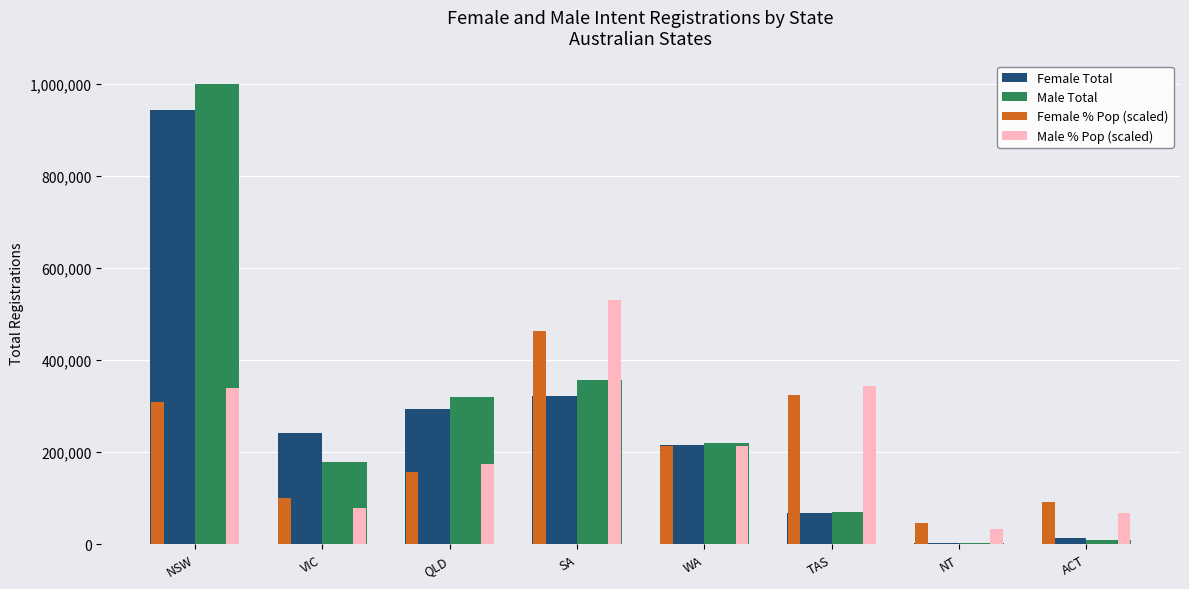

Reading left to right, list all the values displayed in this chart.

Female Total: NSW=942760.0	VIC=240603.0	QLD=294069.0	SA=322272.0	WA=216565.0	TAS=67784.0	NT=3970.0	ACT=14426.0
Male Total: NSW=1000093.0	VIC=179256.0	QLD=319112.0	SA=355728.0	WA=219205.0	TAS=70279.0	NT=3216.0	ACT=10315.0
Female % Pop (scaled): NSW=308428.7	VIC=100409.3	QLD=156014.5	SA=463343.1	WA=214419.9	TAS=323930.1	NT=45604.2	ACT=92008.6
Male % Pop (scaled): NSW=338531.5	VIC=77807.2	QLD=173516.1	SA=529449.2	WA=214219.9	TAS=344432.0	NT=32303.0	ACT=67706.3